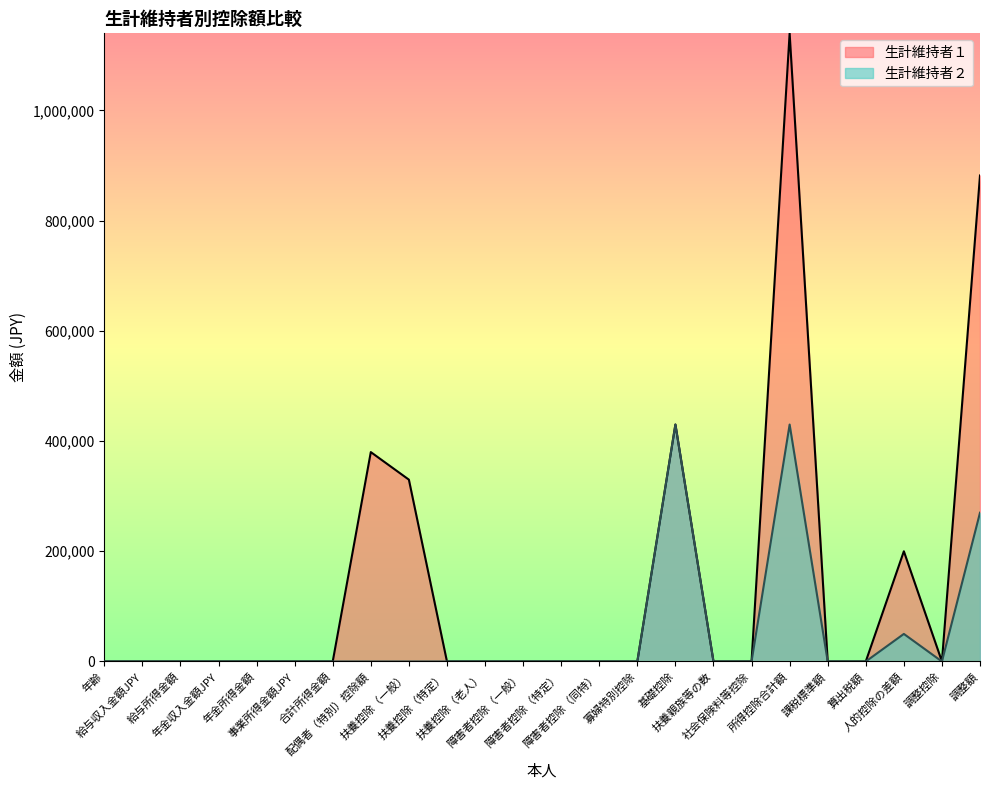

In 生計維持者２, how many points are lower than both neighbors (excluding endpoints)?

1